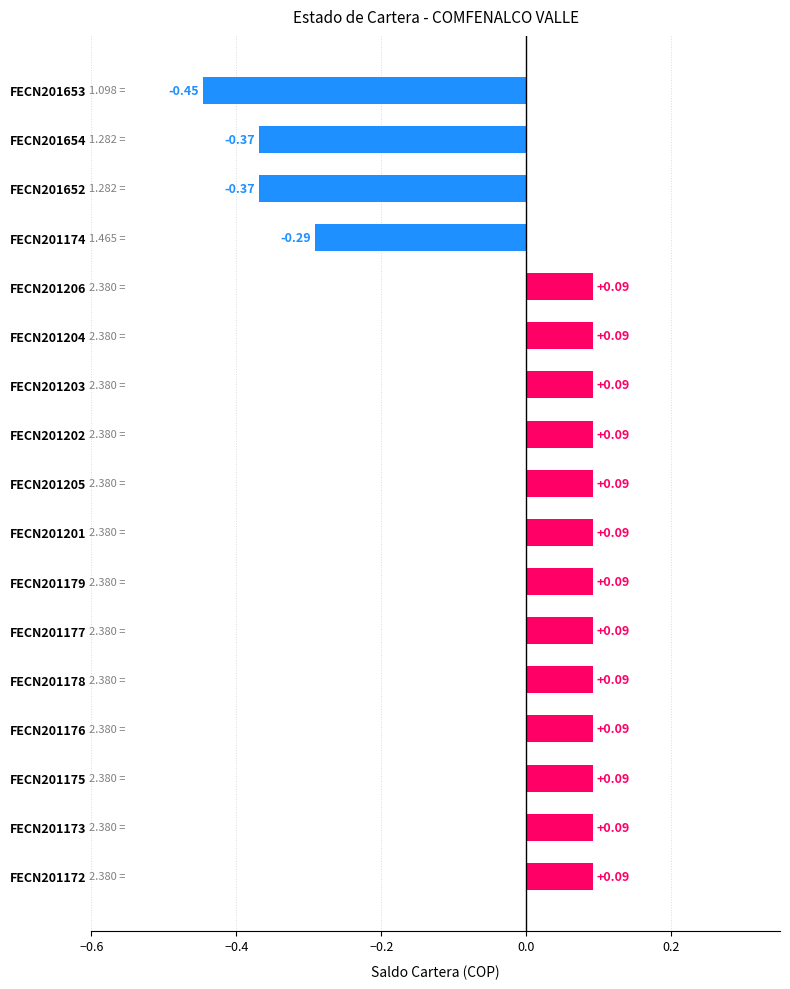

Count the values in the range 0 to 1.

13